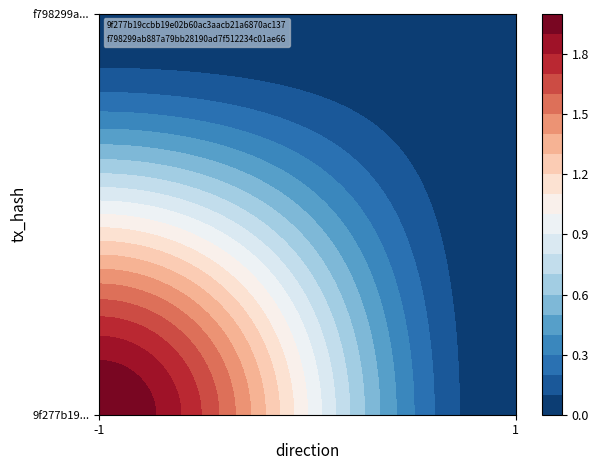

Reading left to right, what are all the values shown in this chart?

9f277b19ccbb19e02b60ac3aacb21a6870ac137: -1	2
f798299ab887a79bb28190ad7f512234c01ae66: 1	0